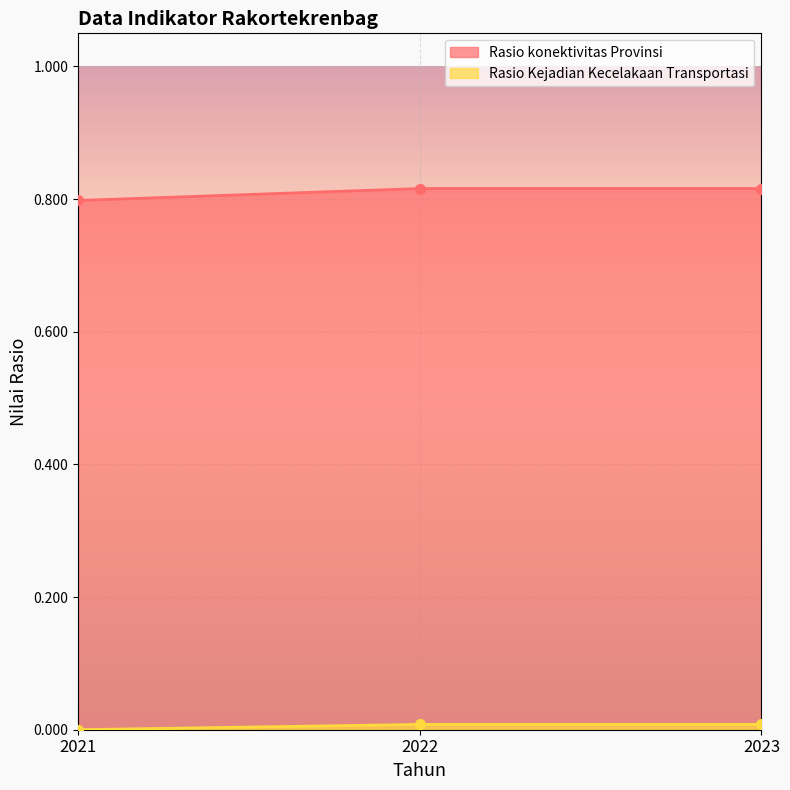

True or false: Rasio konektivitas Provinsi has a value of 1.2 at 2022.

False